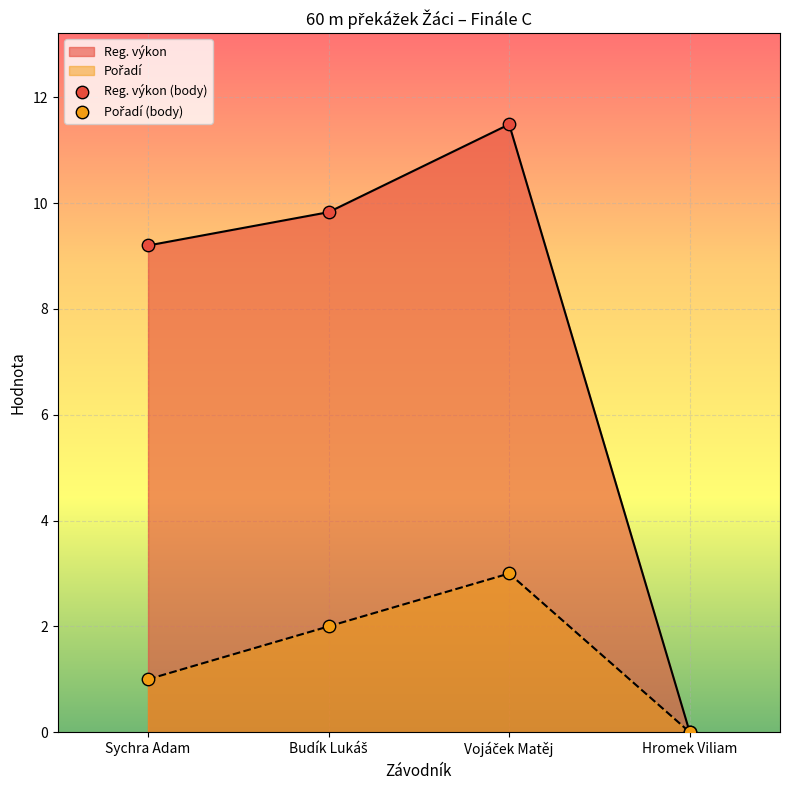

What is the total value across all series at Budík Lukáš?

11.8